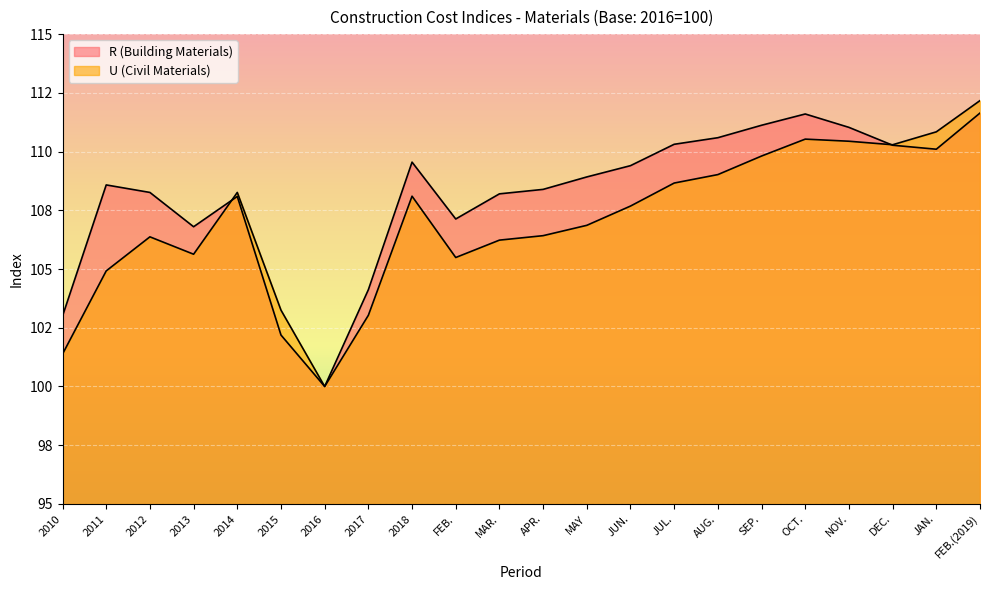

Reading left to right, list all the values displayed in this chart.

R (Building Materials): 2010=103.0	2011=108.6	2012=108.3	2013=106.8	2014=108.1	2015=102.2	2016=100.0	2017=104.1	2018=109.5	FEB.=107.1	MAR.=108.2	APR.=108.4	MAY=108.9	JUN.=109.4	JUL.=110.3	AUG.=110.6	SEP.=111.1	OCT.=111.6	NOV.=111.0	DEC.=110.3	JAN.=110.1	FEB.(2019)=111.6
U (Civil Materials): 2010=101.4	2011=104.9	2012=106.4	2013=105.6	2014=108.3	2015=103.2	2016=100.0	2017=103.0	2018=108.1	FEB.=105.5	MAR.=106.2	APR.=106.4	MAY=106.9	JUN.=107.7	JUL.=108.7	AUG.=109.0	SEP.=109.8	OCT.=110.5	NOV.=110.4	DEC.=110.3	JAN.=110.8	FEB.(2019)=112.2